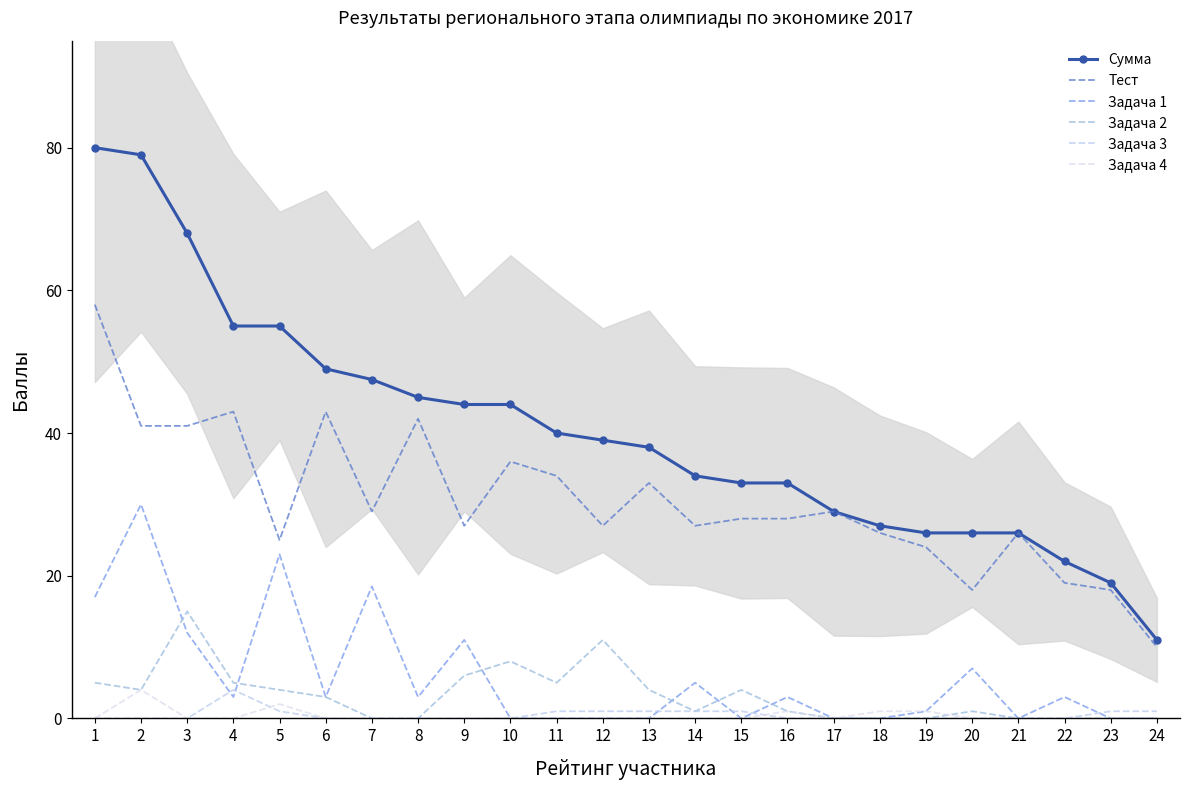

At which category does Задача 4 reach its first local peak?

2